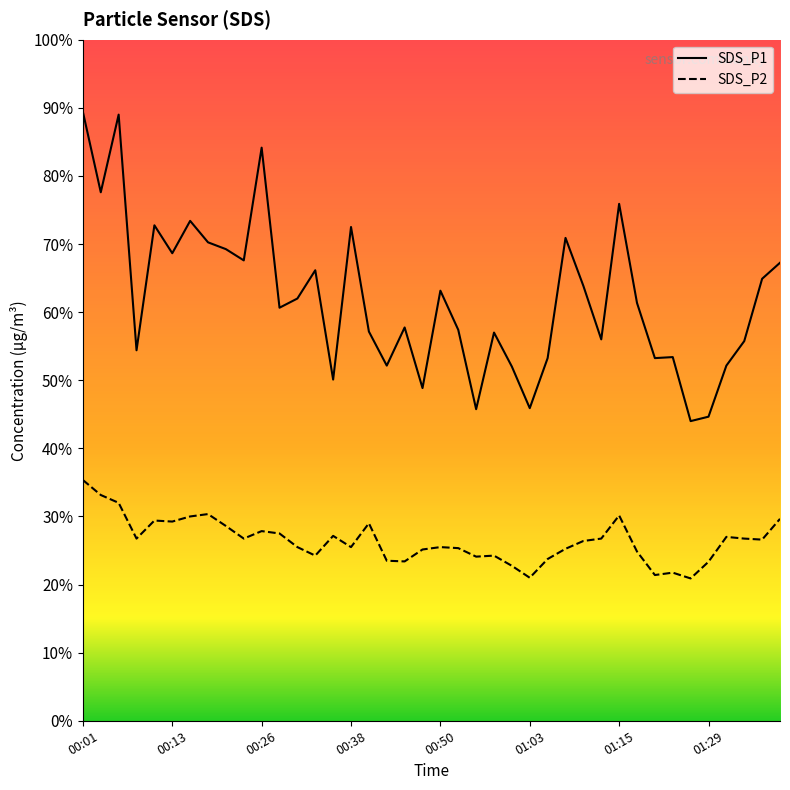

Is this an area chart (filled region under the line)?

No